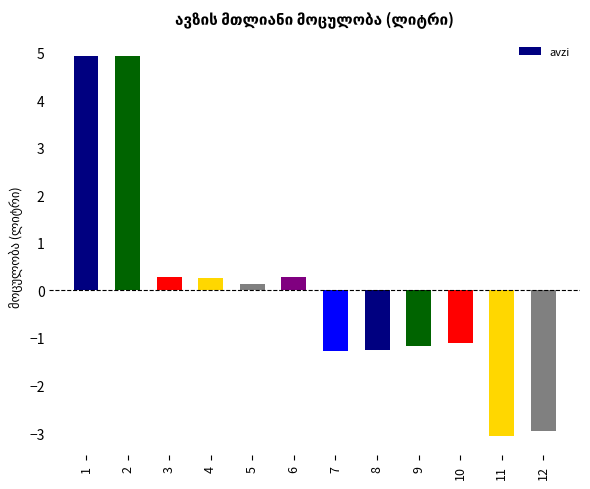

What is the greatest value displayed?

4.9